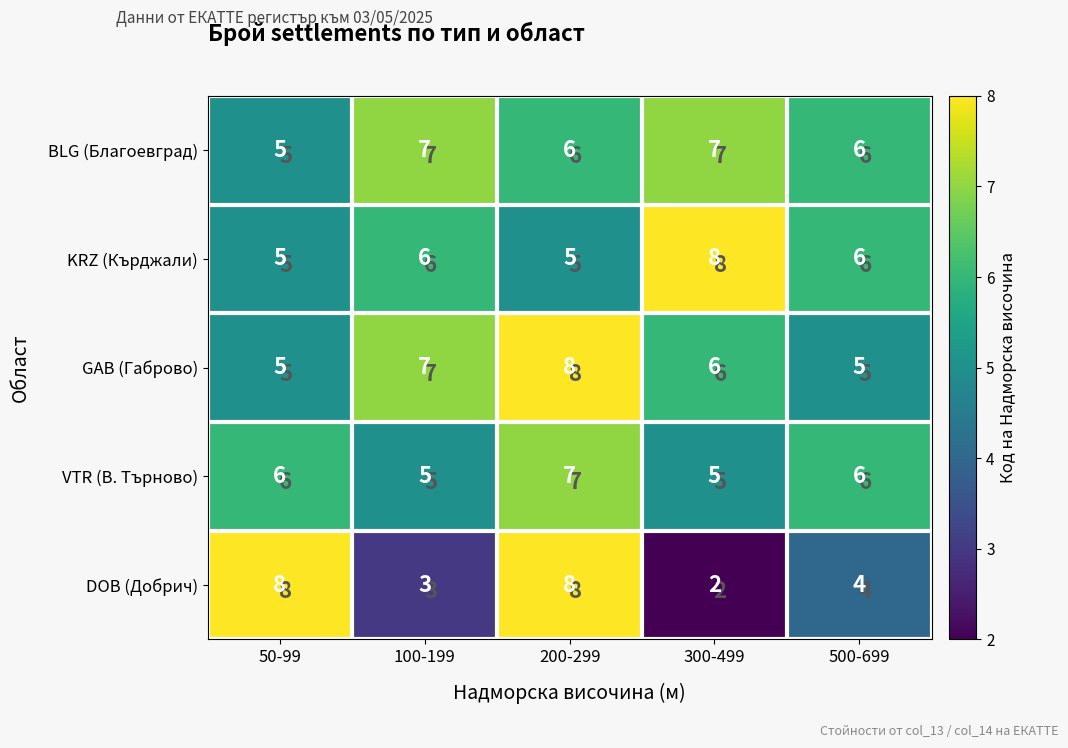

At 300-499, list the series in order from largest to smallest.

KRZ (Кърджали), BLG (Благоевград), GAB (Габрово), VTR (В. Търново), DOB (Добрич)